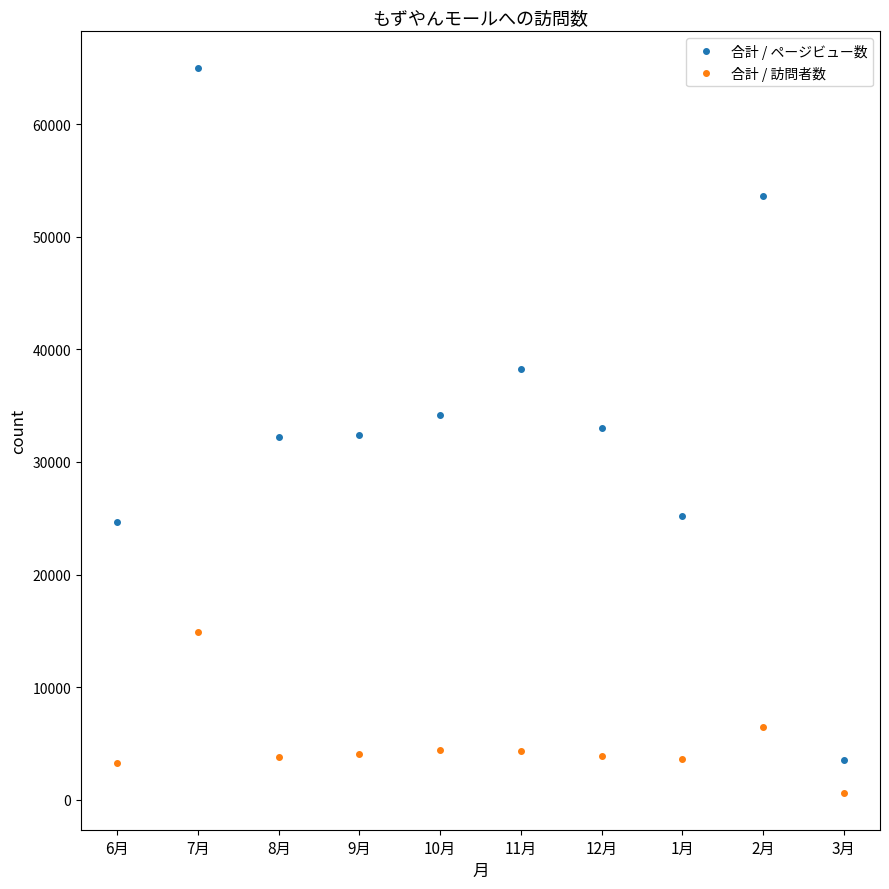

The 合計 / ページビュー数 series shows 65013 at 7月. True or false?

True